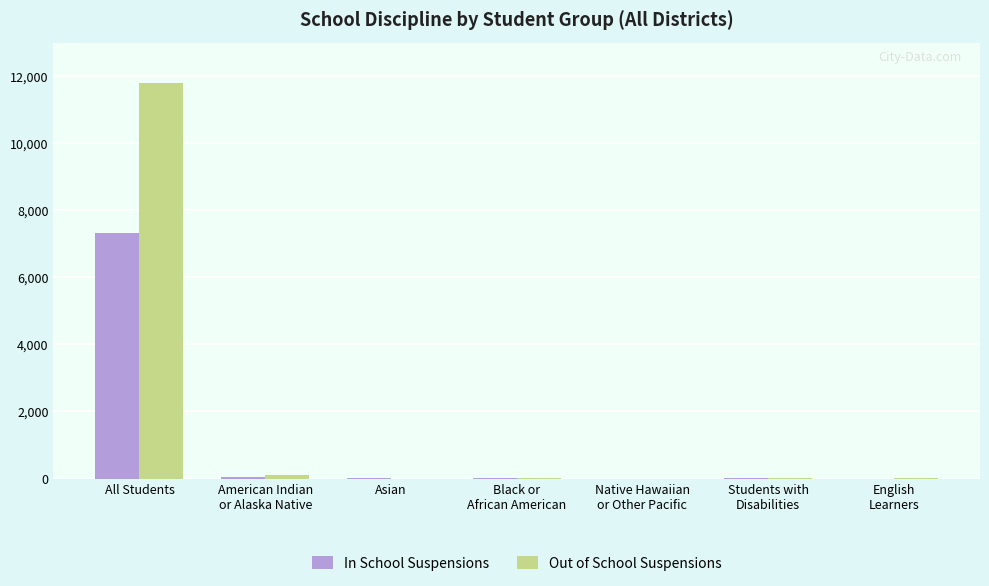

What is the maximum value shown in the chart?

11783